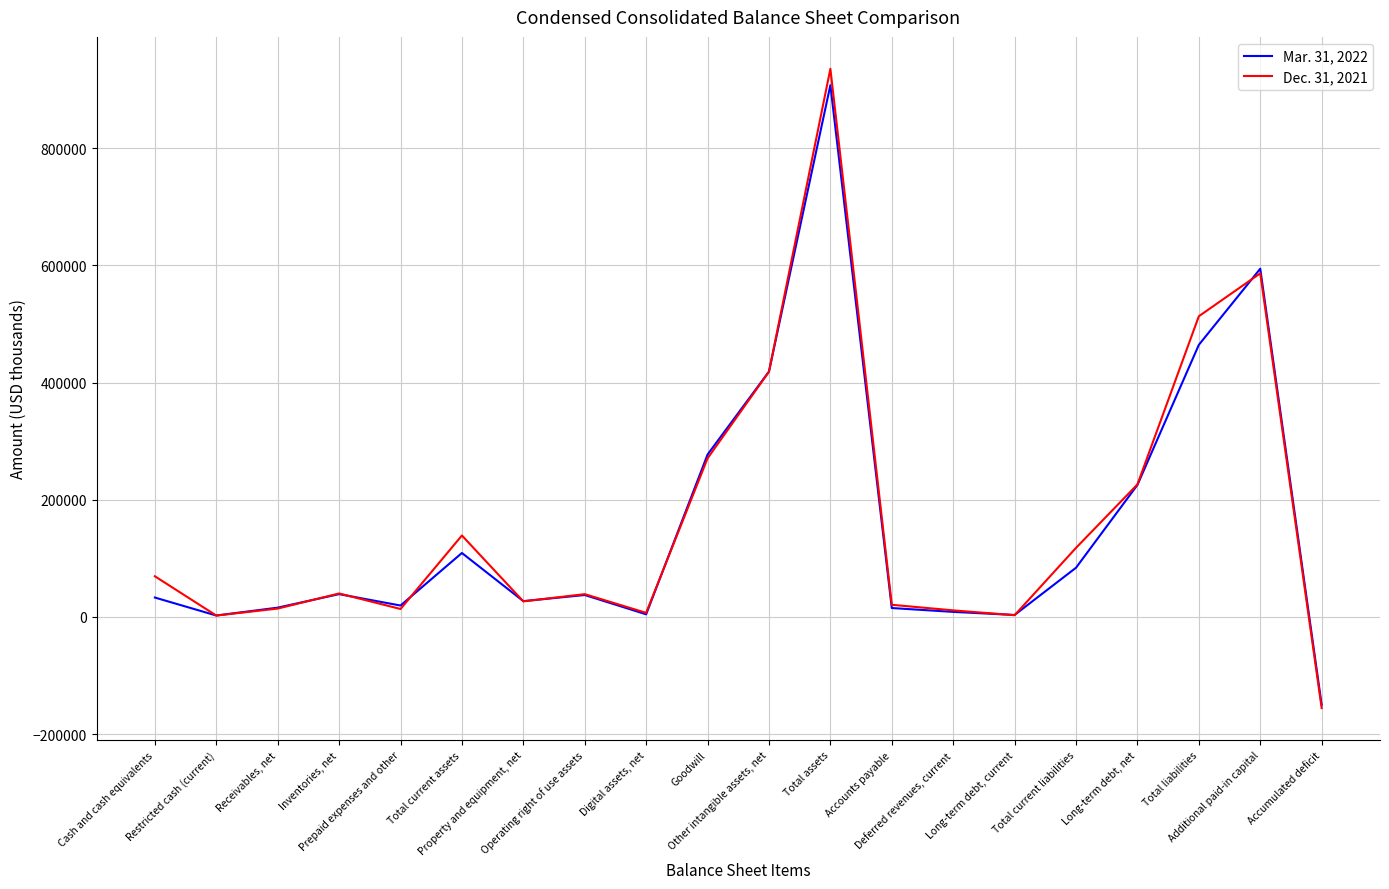

What is the minimum value for Mar. 31, 2022?

-150149